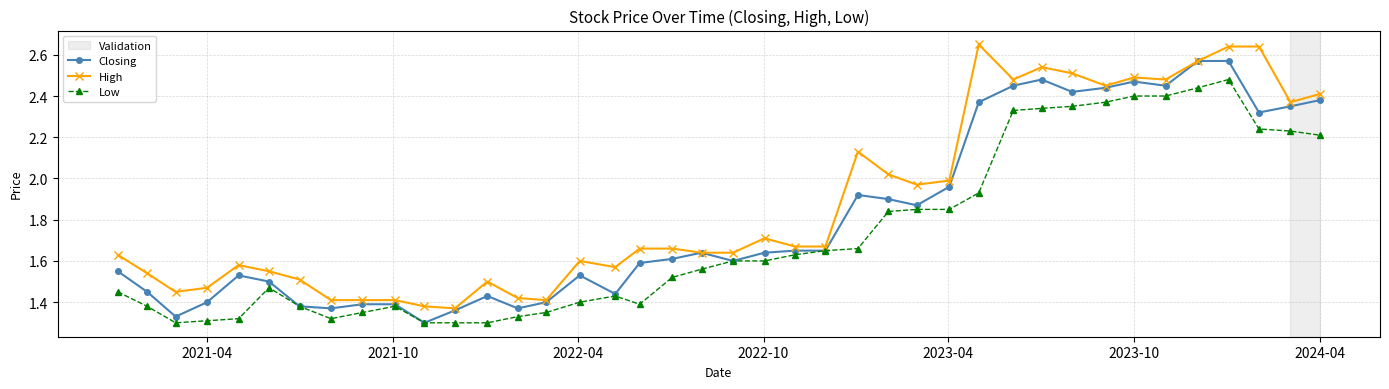

True or false: Low has more than 2 points higher than both neighbors.

True